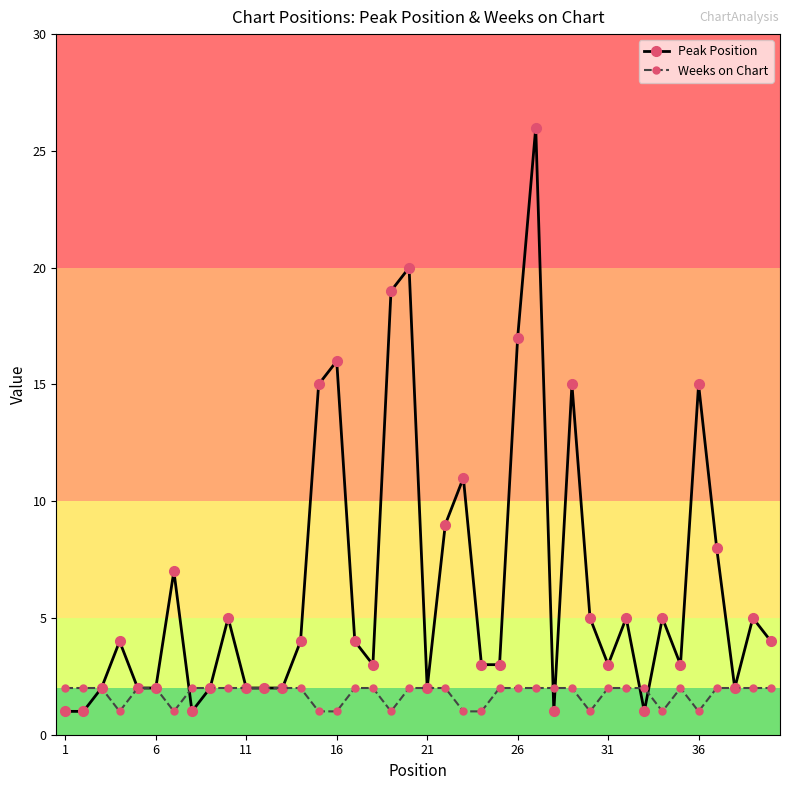

Count the number of categories in the chart.

40